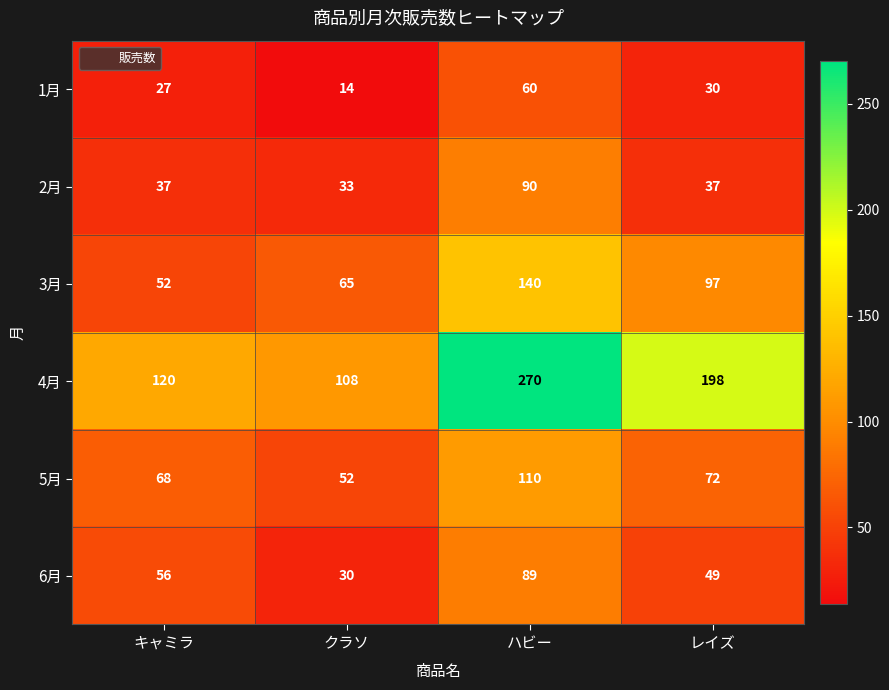

Which category has the lowest value across all series?

クラソ